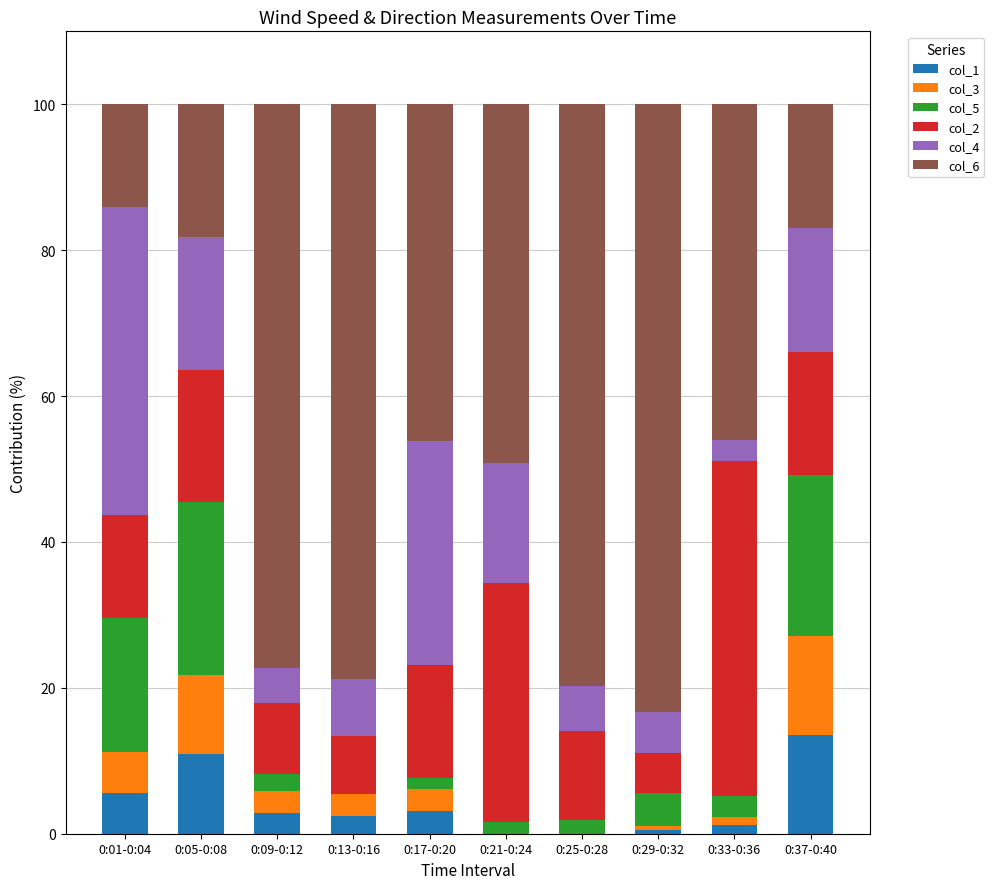

What is the sum of all col_1 values?

40.1